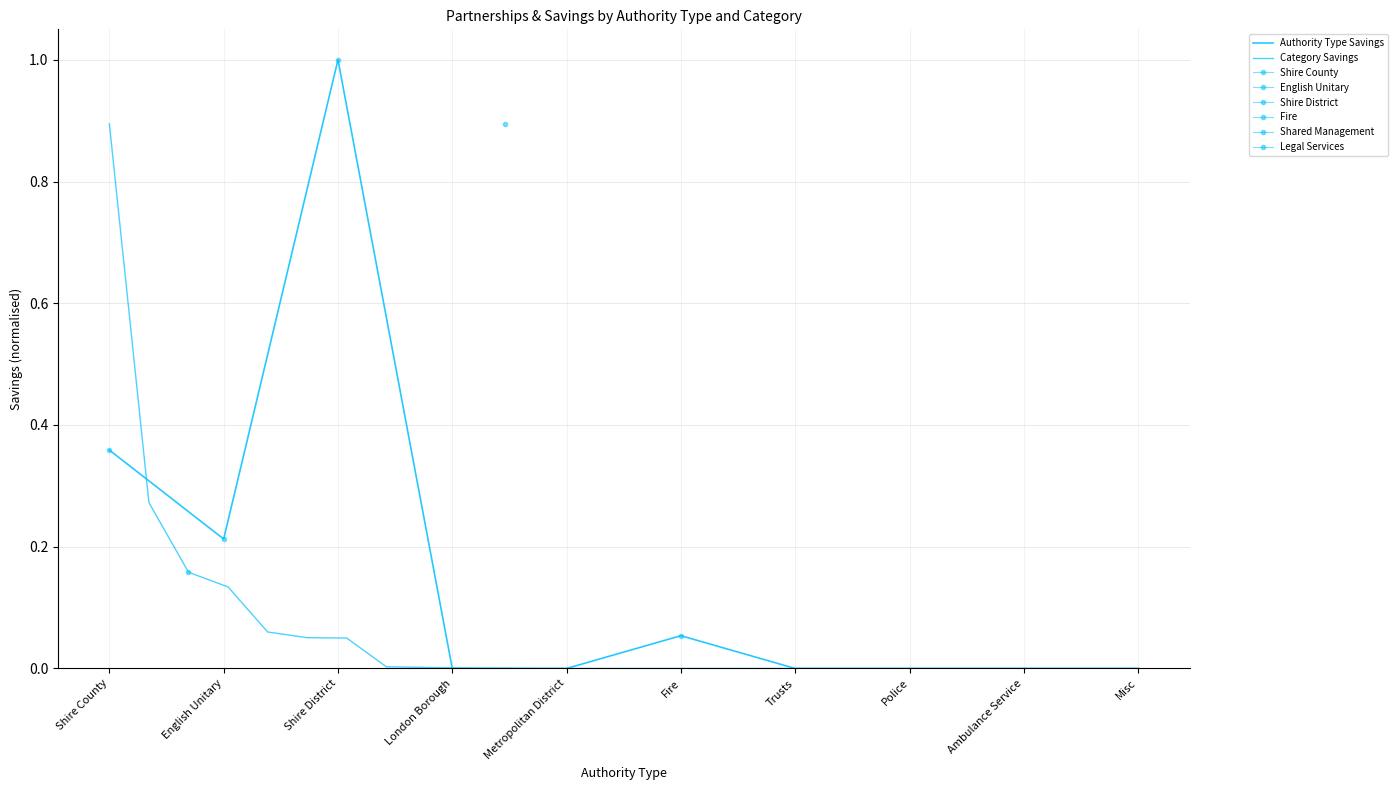

At which label is the value closest to 0?

London Borough